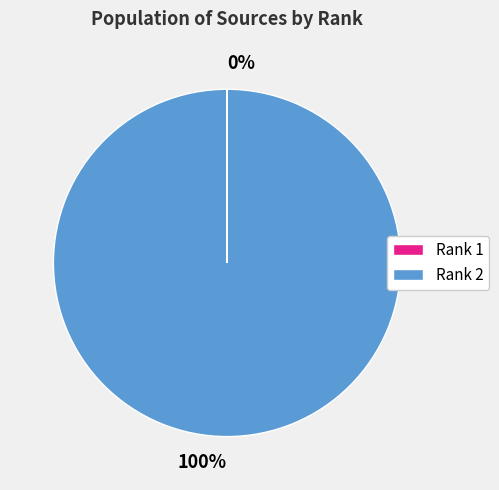

Is there any slice that represents more than half of the pie?

Yes